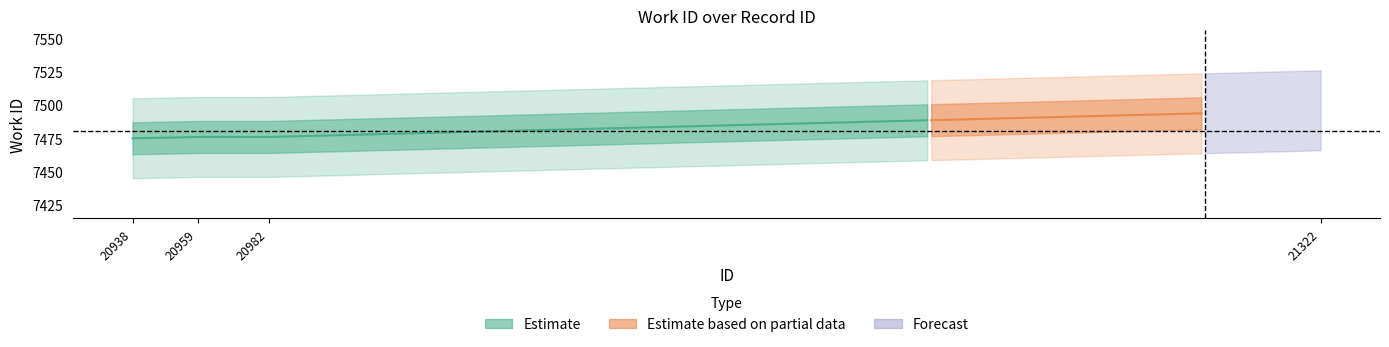

True or false: work_id and id cross at least once.

False